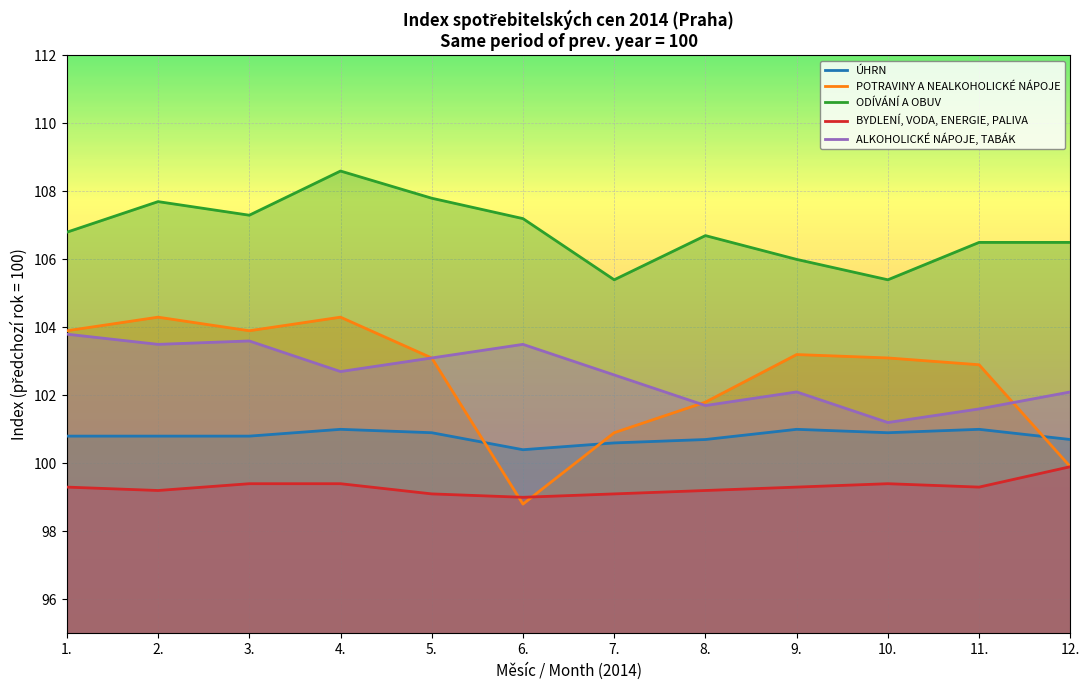

Between 9. and 10., which series saw the biggest shift?

ALKOHOLICKÉ NÁPOJE, TABÁK